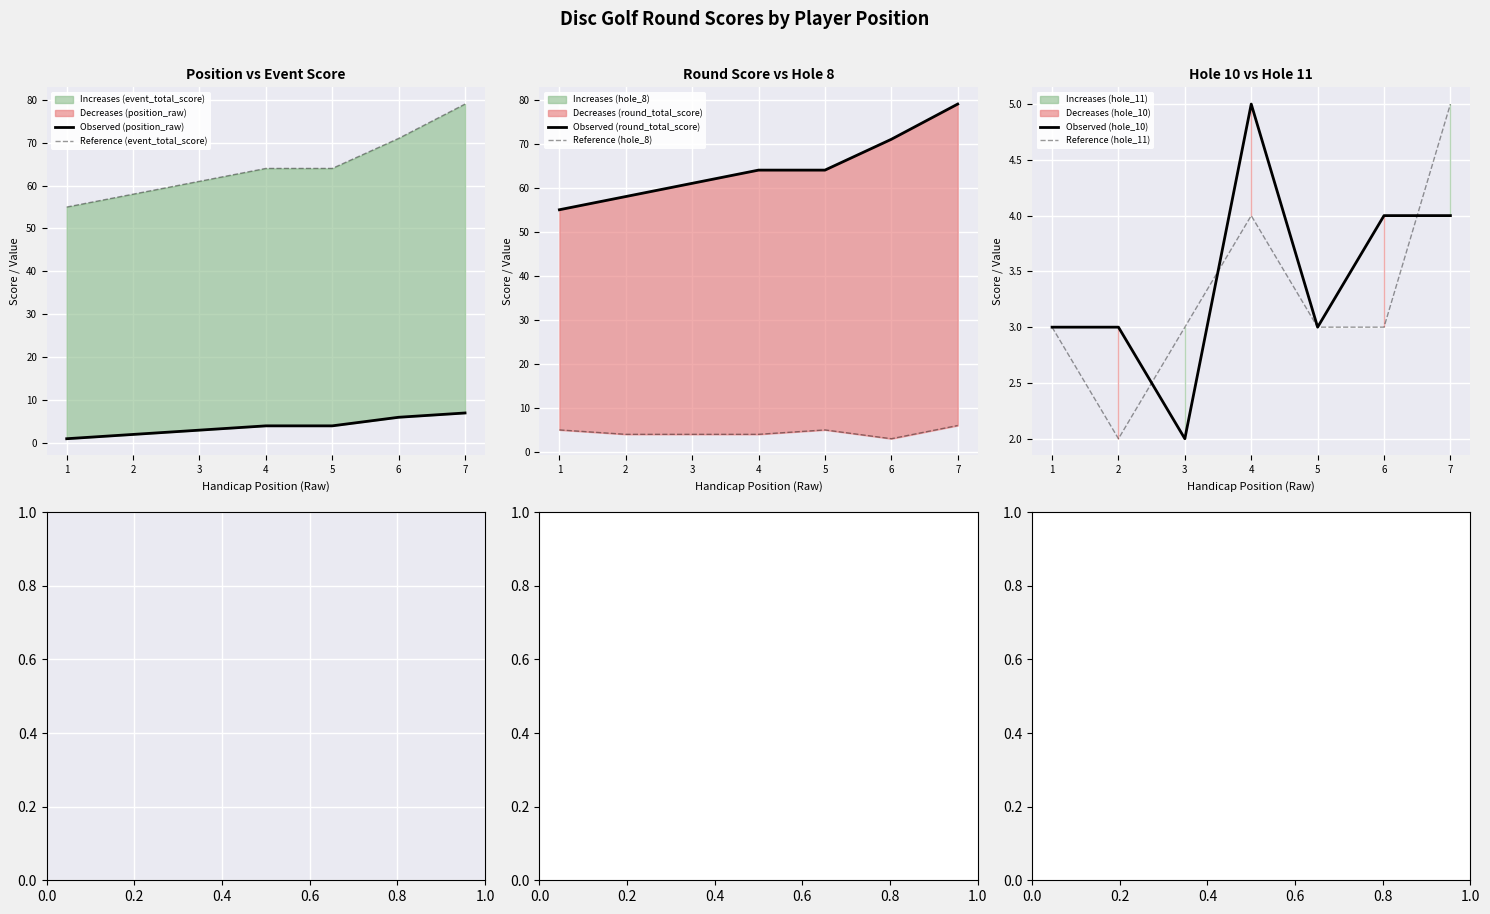

What is the maximum value for Reference (hole_11)?

5